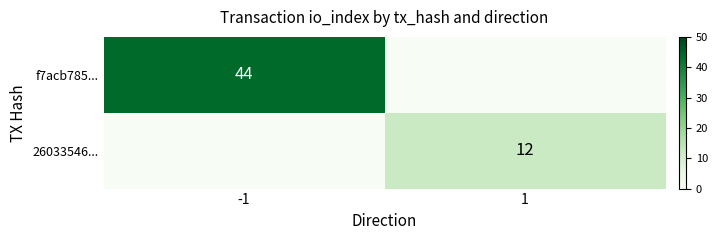

True or false: f7acb785... has a value of 44 at -1.

True